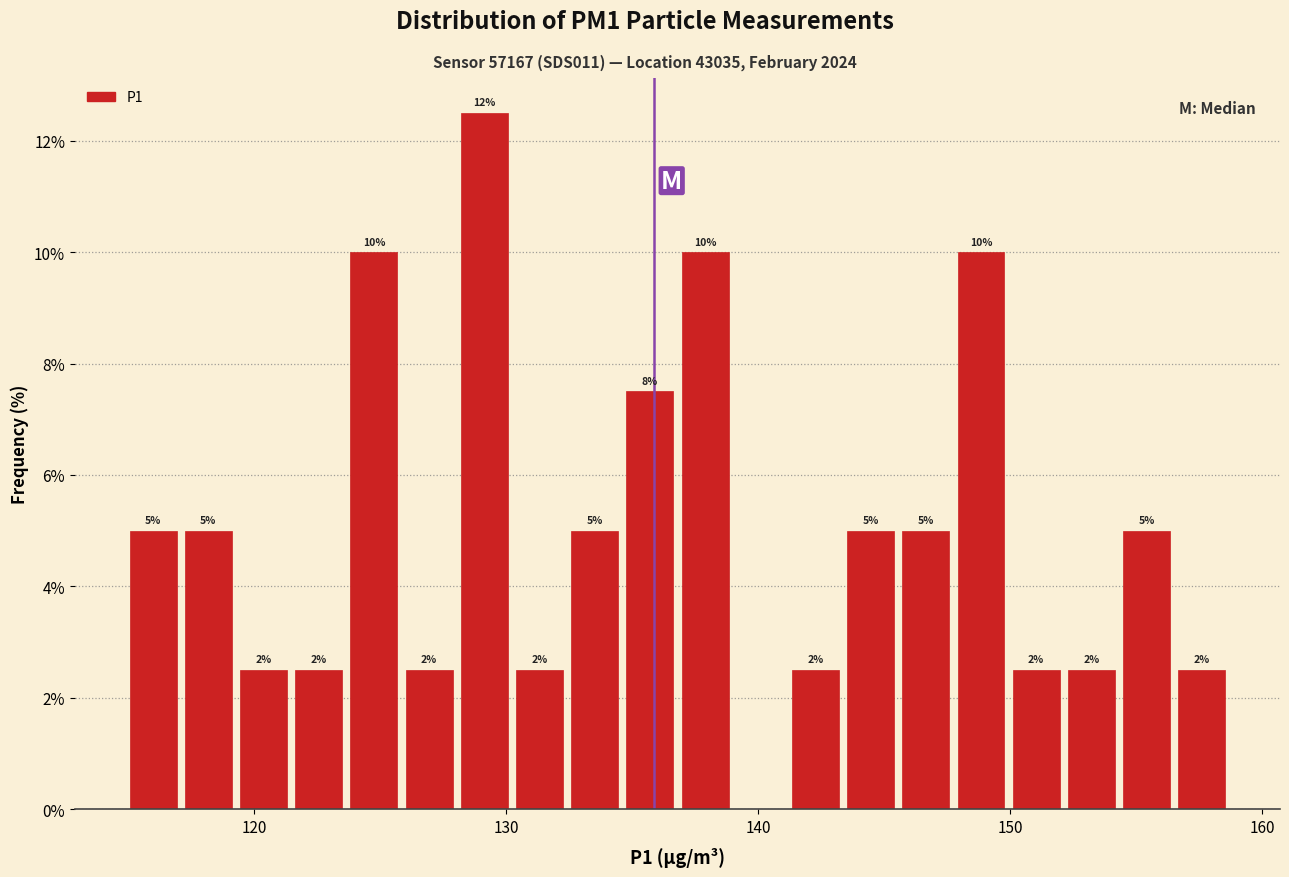

Around what value on the x-axis is the tallest bar? Give the approximate position of its centre, as read against the axis.

129